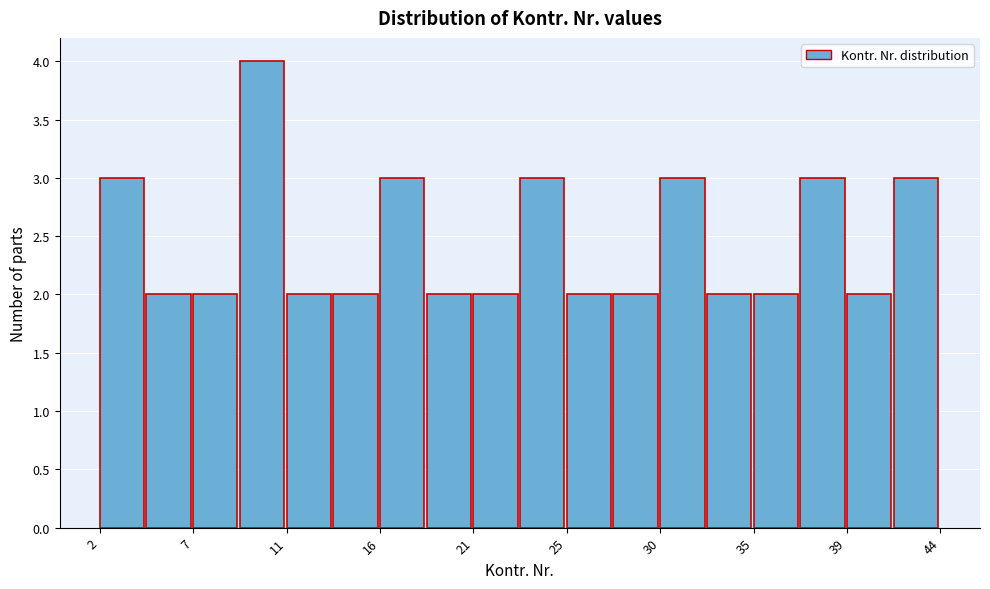

Reading left to right, transcribe this chart: for each bar, give the range it covers on the x-axis and its height. Neither the bar edges nor the heights are printed on the chart, so give them approximately, as read against the axes.

2.0 to 4.5: 3
4.5 to 6.5: 2
6.5 to 9.0: 2
9.0 to 11.5: 4
11.5 to 13.5: 2
13.5 to 16.0: 2
16.0 to 18.5: 3
18.5 to 20.5: 2
20.5 to 23.0: 2
23.0 to 25.5: 3
25.5 to 27.5: 2
27.5 to 30.0: 2
30.0 to 32.5: 3
32.5 to 34.5: 2
34.5 to 37.0: 2
37.0 to 39.5: 3
39.5 to 41.5: 2
41.5 to 44.0: 3